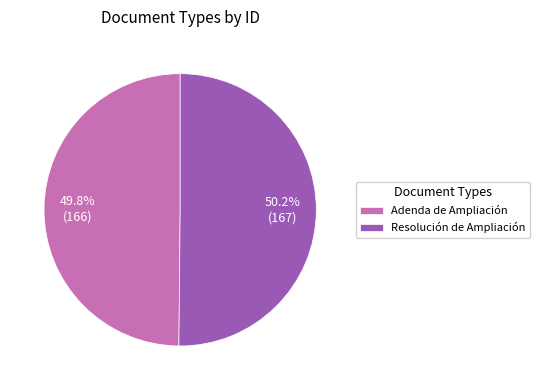

Does any single category account for the majority?

Yes